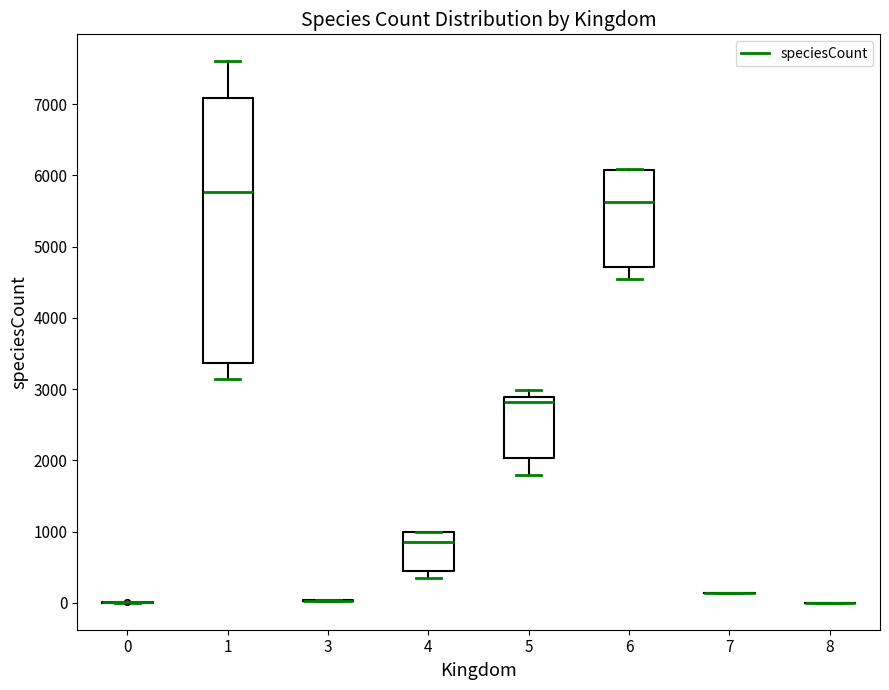

Comparing the boxes themselves (not the whiskers), which one is the tallest?

1